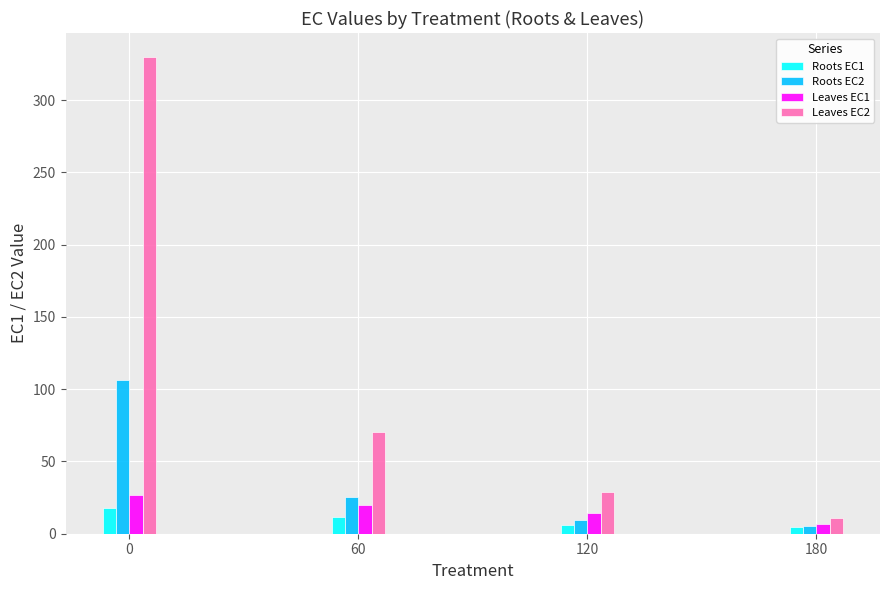

How many bars are there in each group?

4